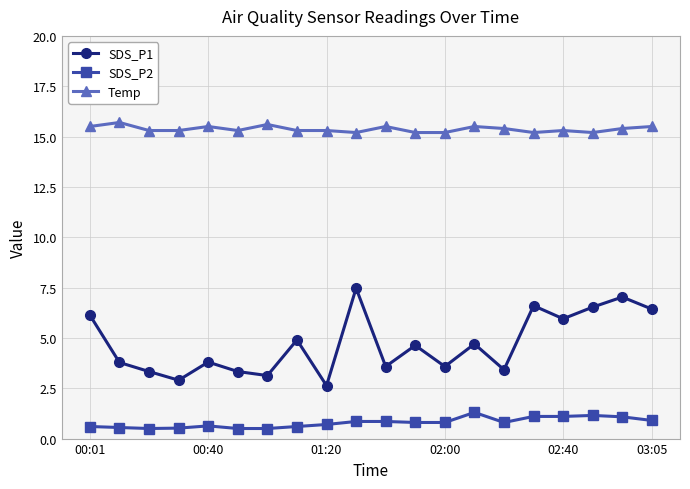

What is the difference between the maximum and minimum values in the SDS_P2 series?

0.8